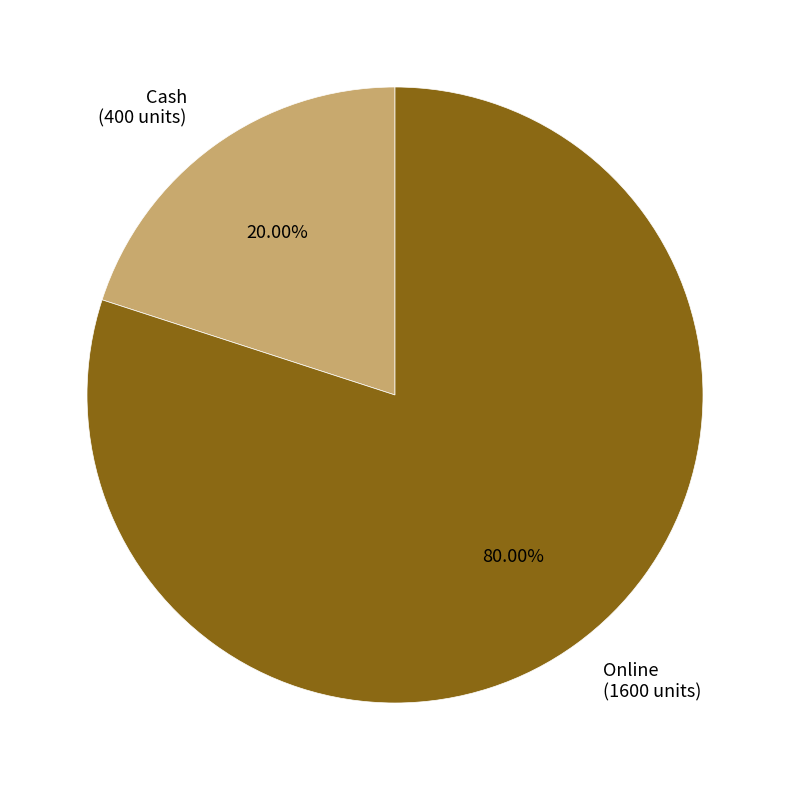

How many segments does this pie chart have?

2